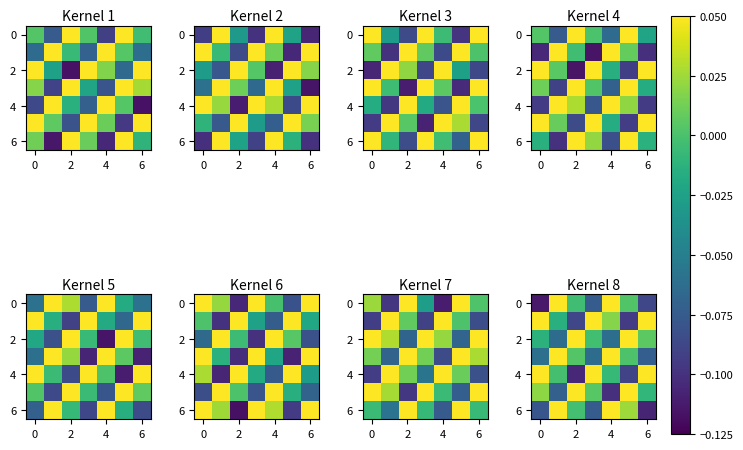

At how many categories does at least one series exceed 0?

7